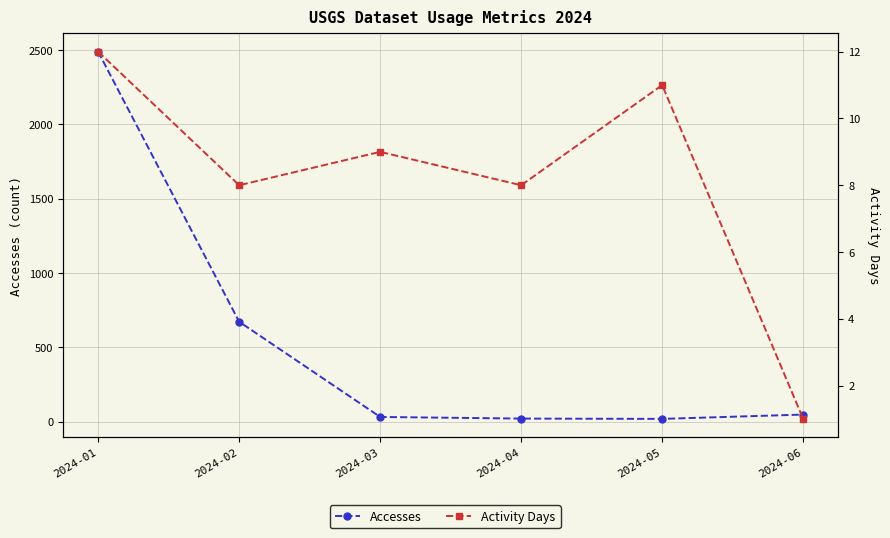

How many data points in Activity Days are above 9?

2